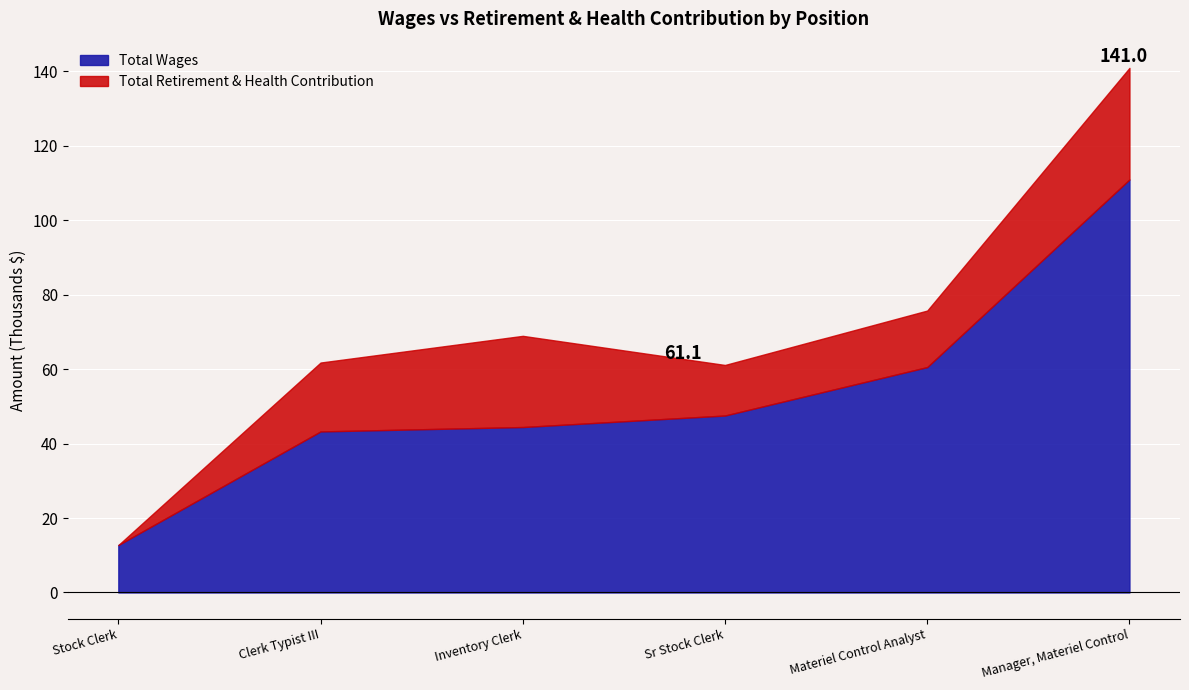

Which series has the widest spread of values?

Total Wages